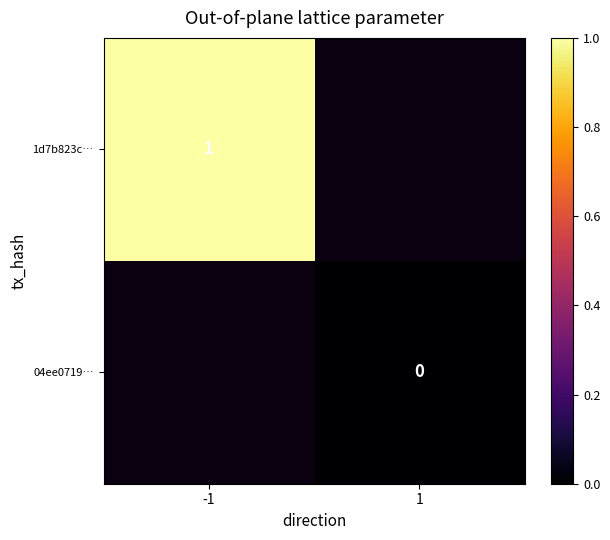

How many distinct data groups are displayed?

3